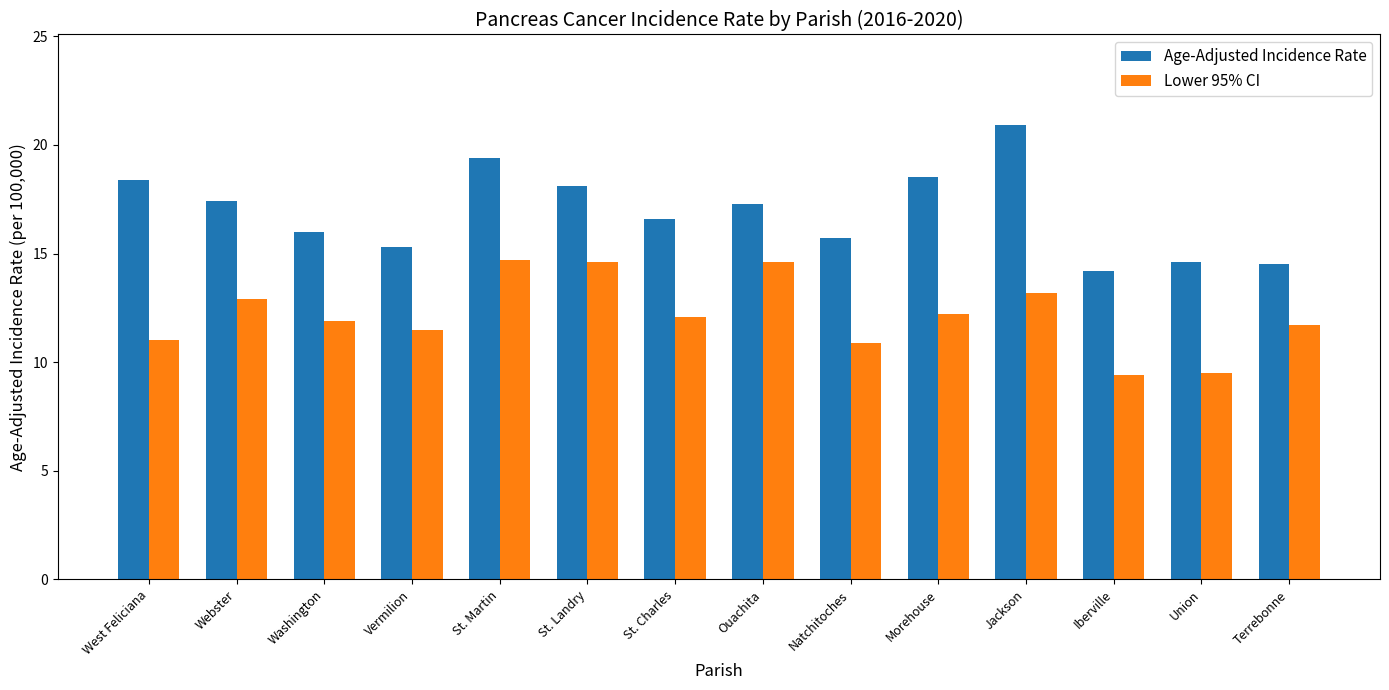

List the series in order of their overall mean, lowest first.

Lower 95% CI, Age-Adjusted Incidence Rate